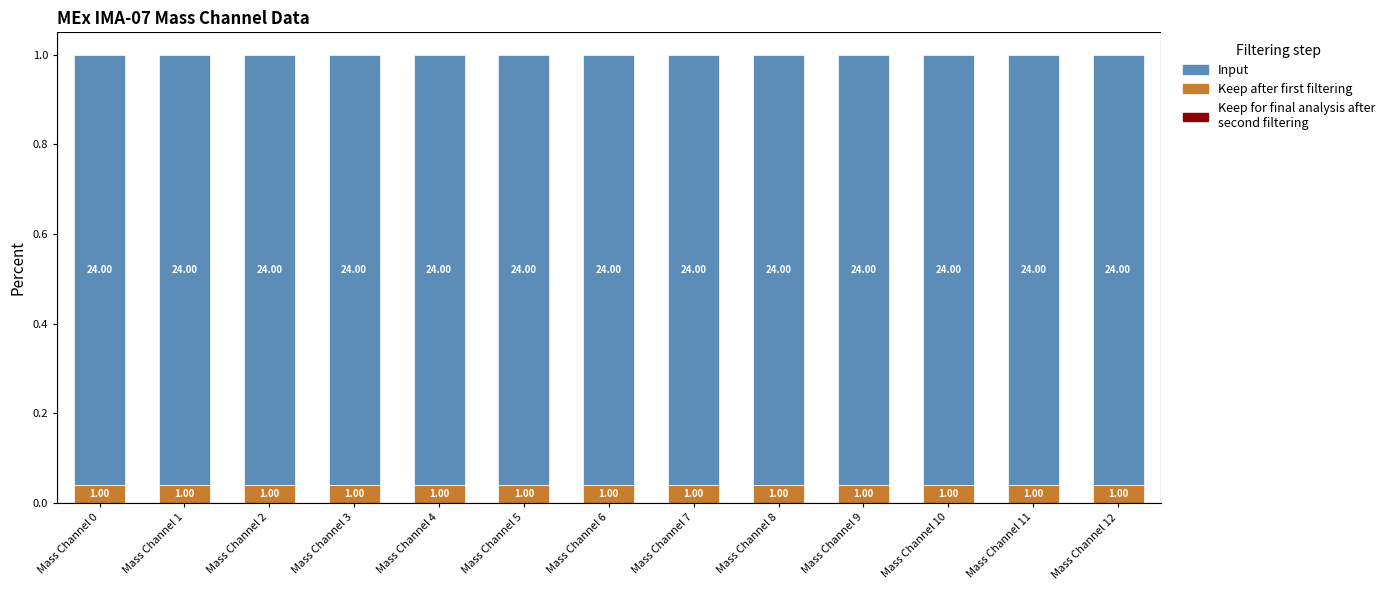

What is the total value across all series at Mass Channel 3?

1.0